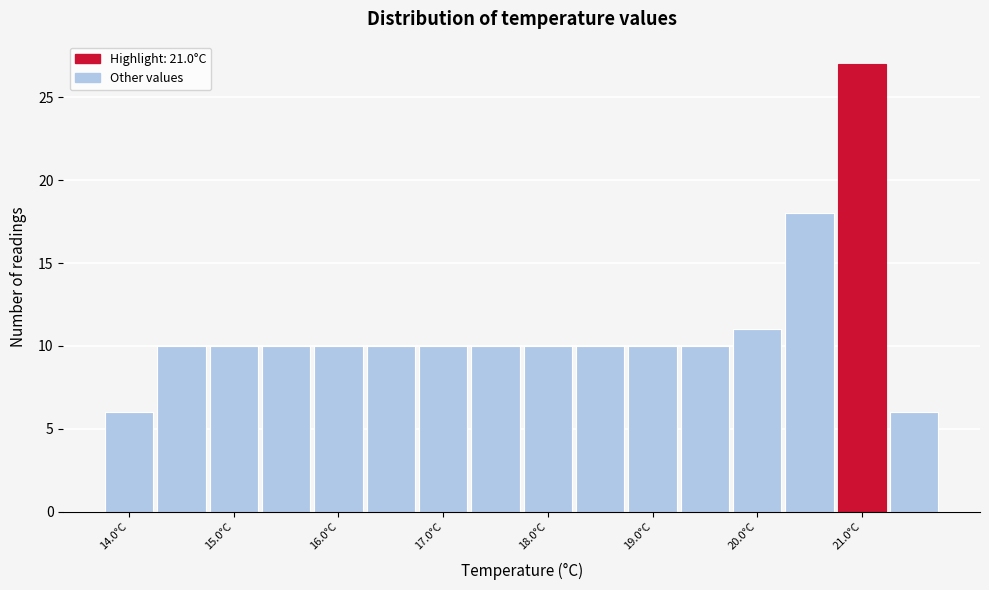

Reading left to right, transcribe this chart: for each bar, give the range it covers on the x-axis and its height. Neither the bar edges nor the heights are printed on the chart, so give them approximately, as read against the axes.

13.75 to 14.25: 6
14.25 to 14.75: 10
14.75 to 15.25: 10
15.25 to 15.75: 10
15.75 to 16.25: 10
16.25 to 16.75: 10
16.75 to 17.25: 10
17.25 to 17.75: 10
17.75 to 18.25: 10
18.25 to 18.75: 10
18.75 to 19.25: 10
19.25 to 19.75: 10
19.75 to 20.25: 11
20.25 to 20.75: 18
20.75 to 21.25: 27
21.25 to 21.75: 6